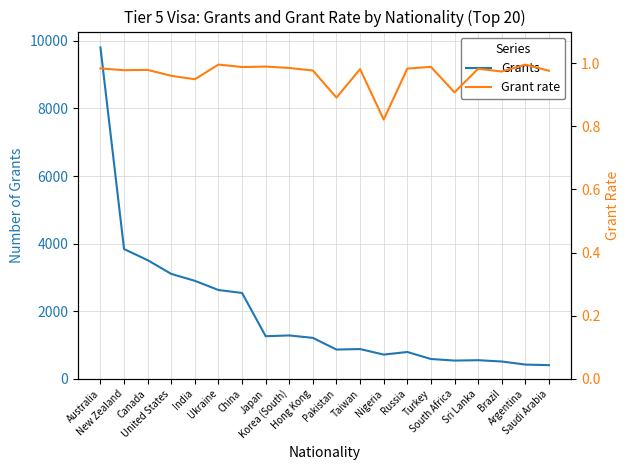

Rank the categories by Grants value from lowest to highest.

Saudi Arabia, Argentina, Brazil, South Africa, Sri Lanka, Turkey, Nigeria, Russia, Pakistan, Taiwan, Hong Kong, Japan, Korea (South), China, Ukraine, India, United States, Canada, New Zealand, Australia